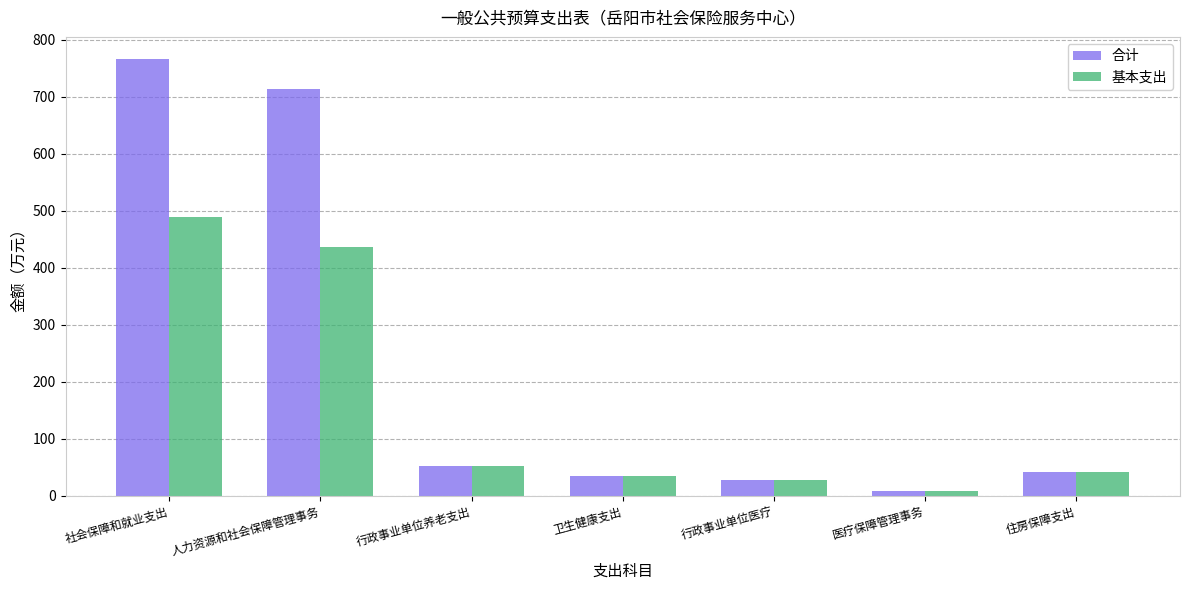

List the series in order of their peak value, highest first.

合计, 基本支出